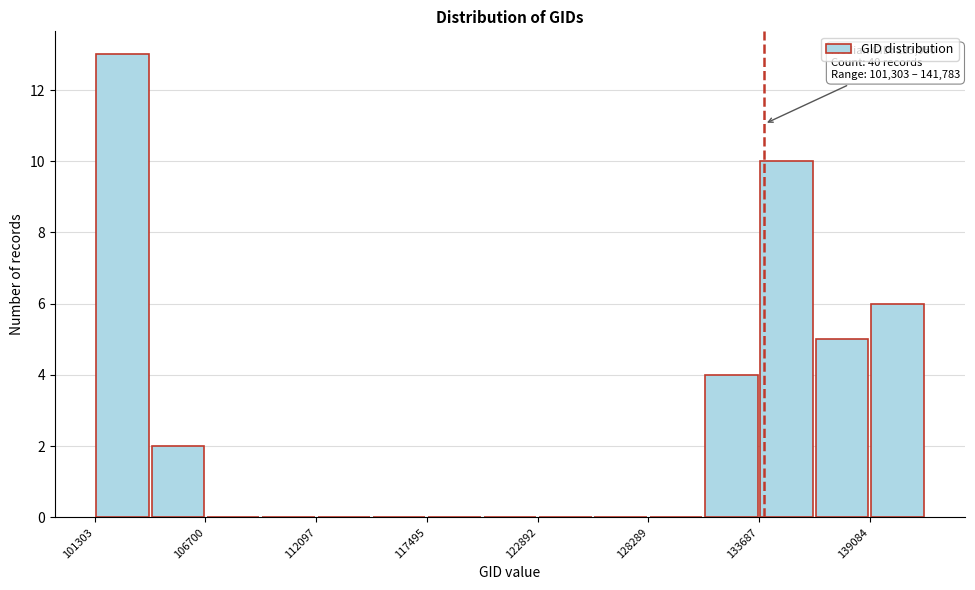

Read against the x-axis, roughly where is the centre of the tallest bar?

103000